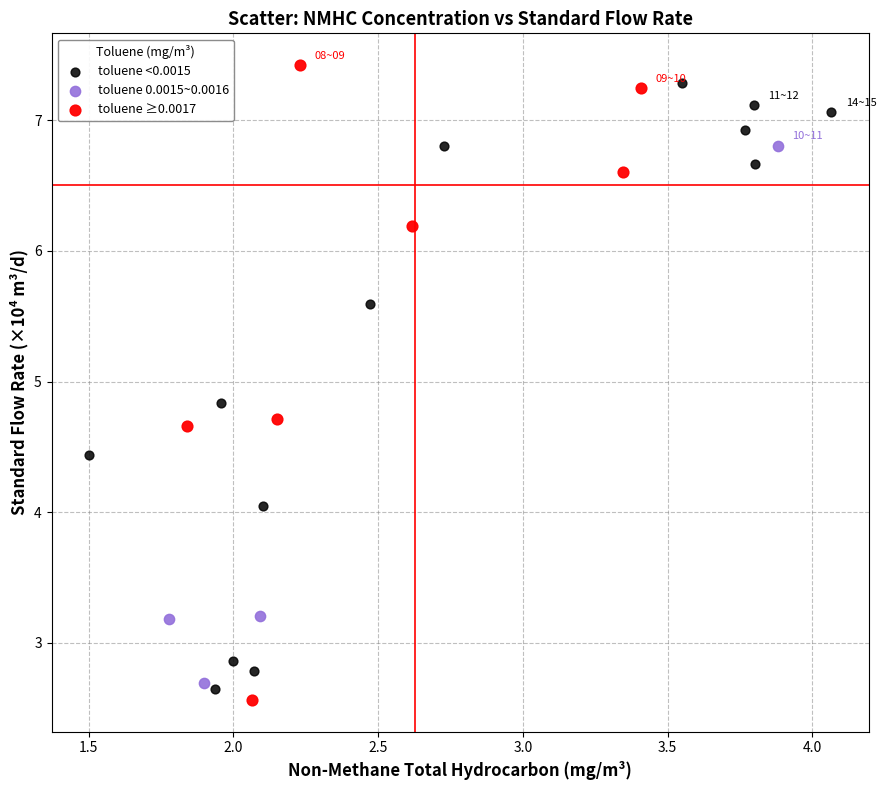

Which series has the widest spread of Y values?

toluene ≥0.0017